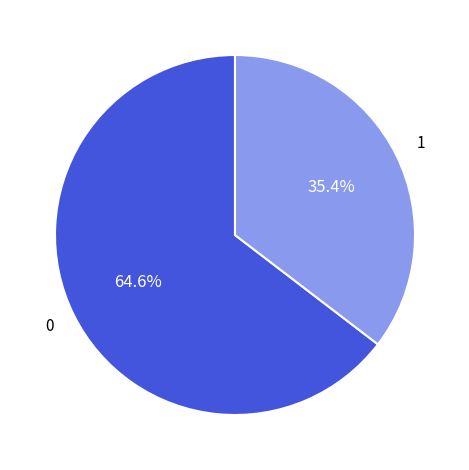

Does any single category account for the majority?

Yes